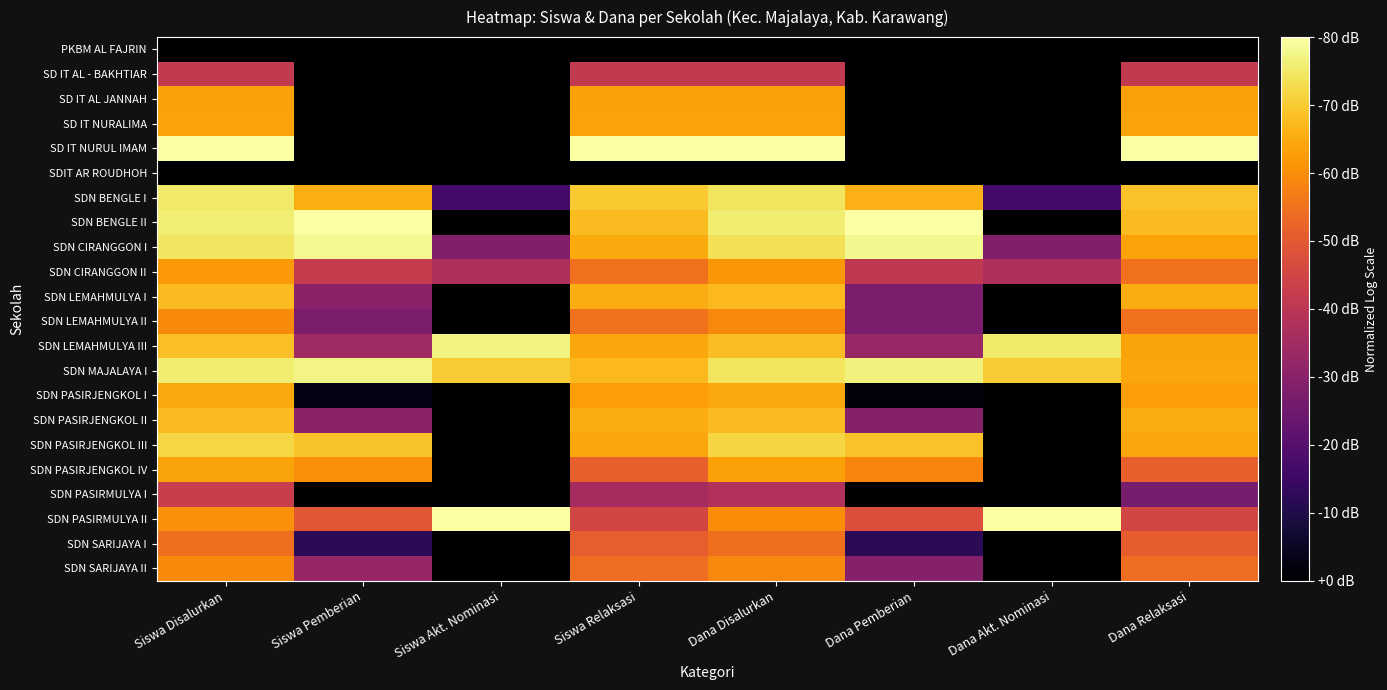

Between Dana Disalurkan and Siswa Relaksasi, which is larger?

Dana Disalurkan